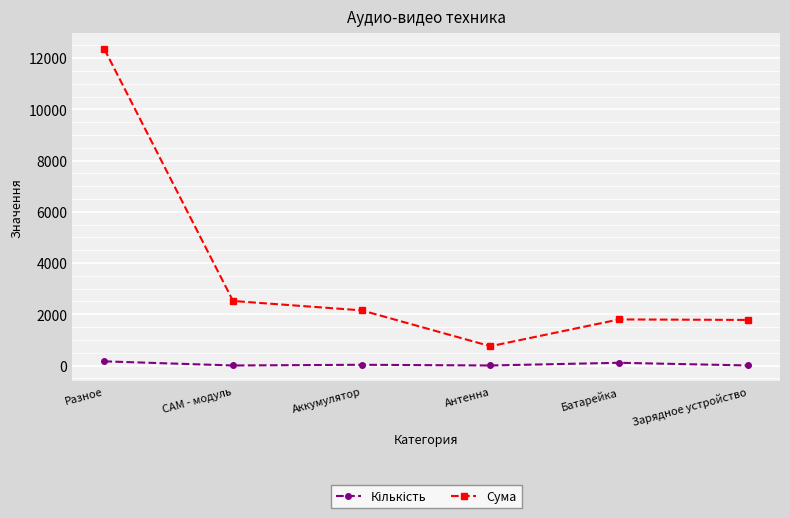

Which series has the largest total across all categories?

Сума